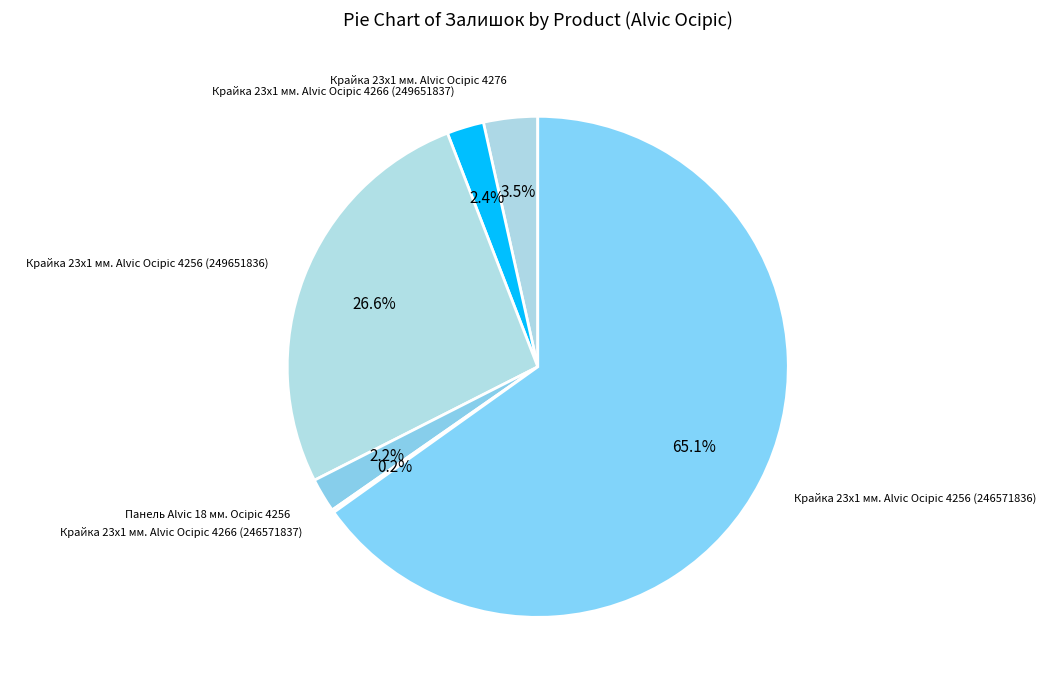

Is there any slice that represents more than half of the pie?

Yes